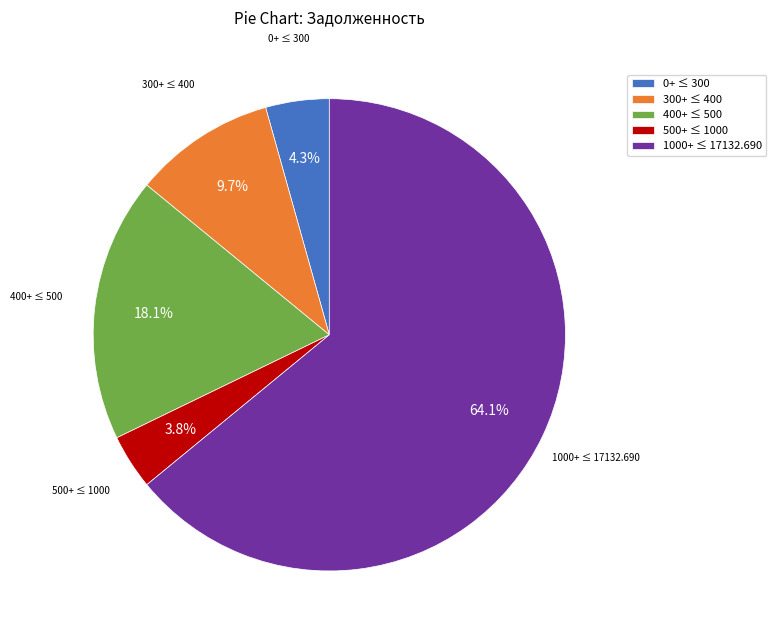

How many slices are in this pie chart?

5